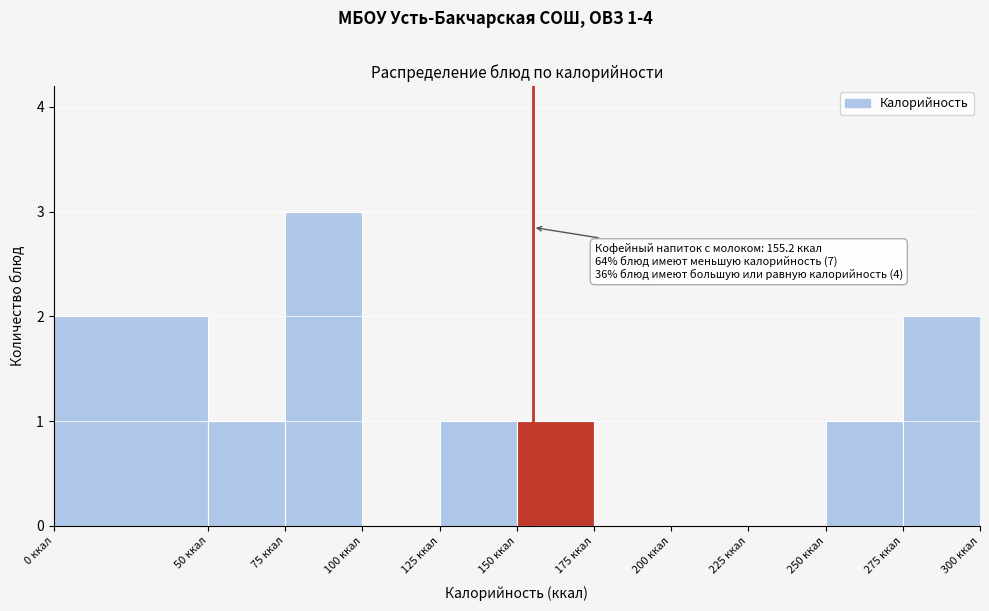

Over which range of the x-axis is the bar tallest?

75 to 100